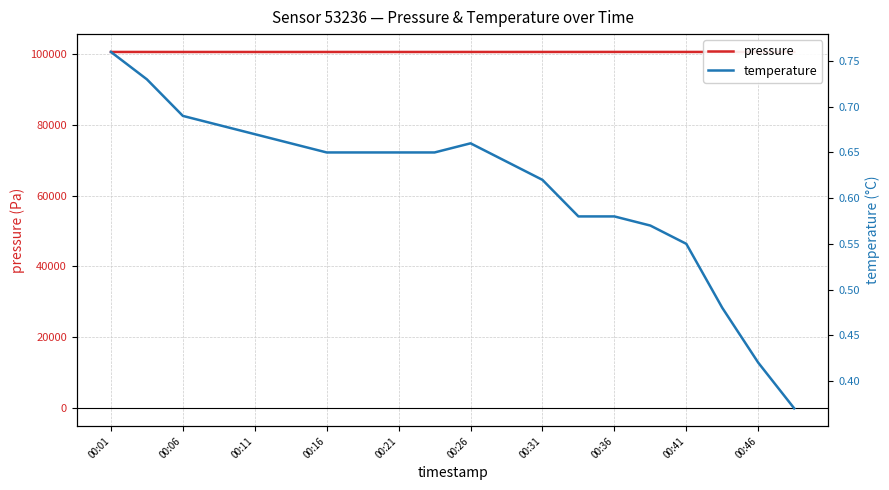

True or false: pressure has more than 0 interior local peaks.

True